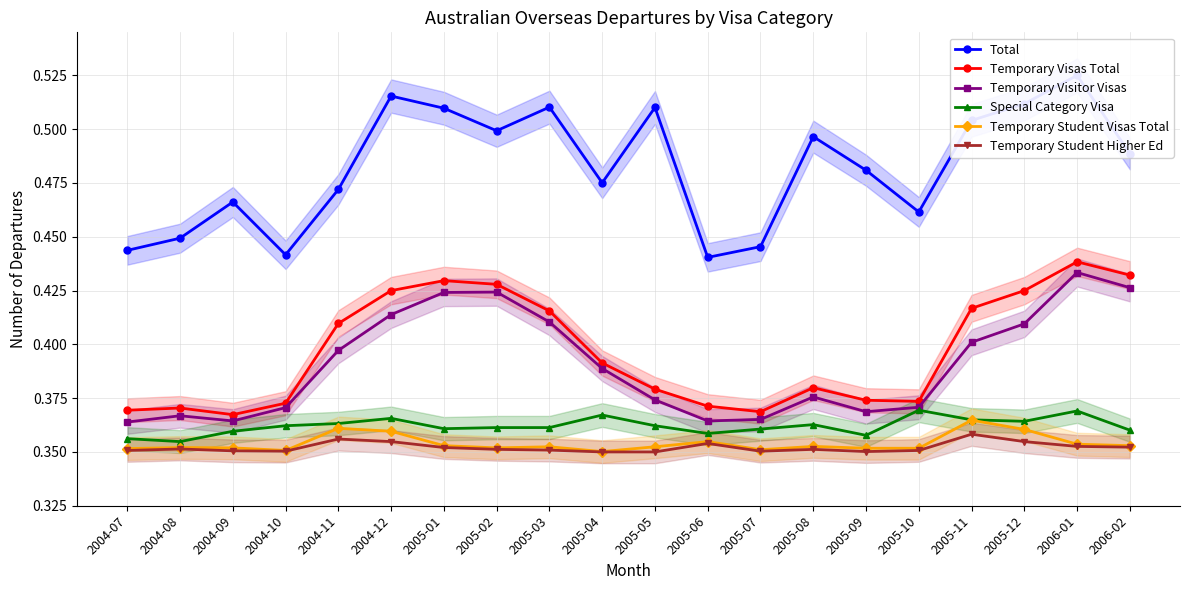

Is it true that Temporary Student Higher Ed equals 0.1 at 2005-09?

False